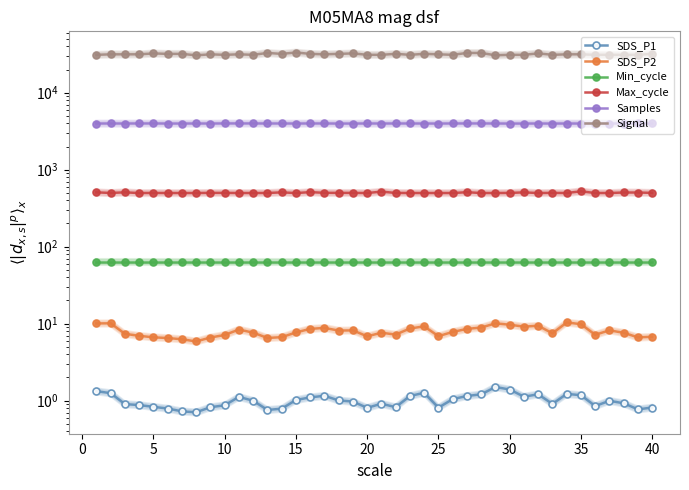

In SDS_P2, how many points are higher than both neighbors (excluding endpoints)?

10